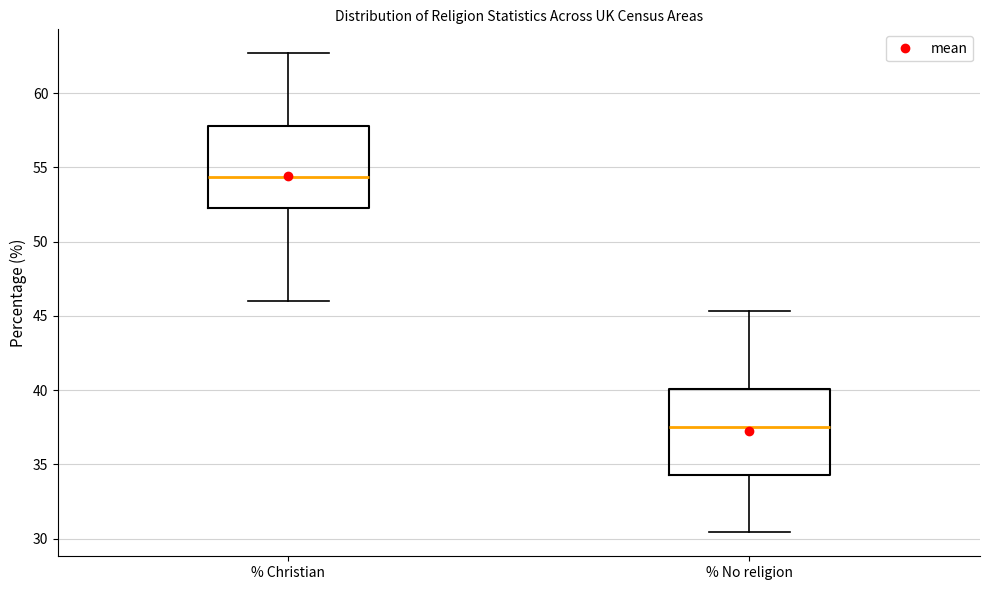

Where does the median line of the box for % Christian sit on the y-axis? The values are not printed on the chart, so give them approximately, as read against the axis.

54.5